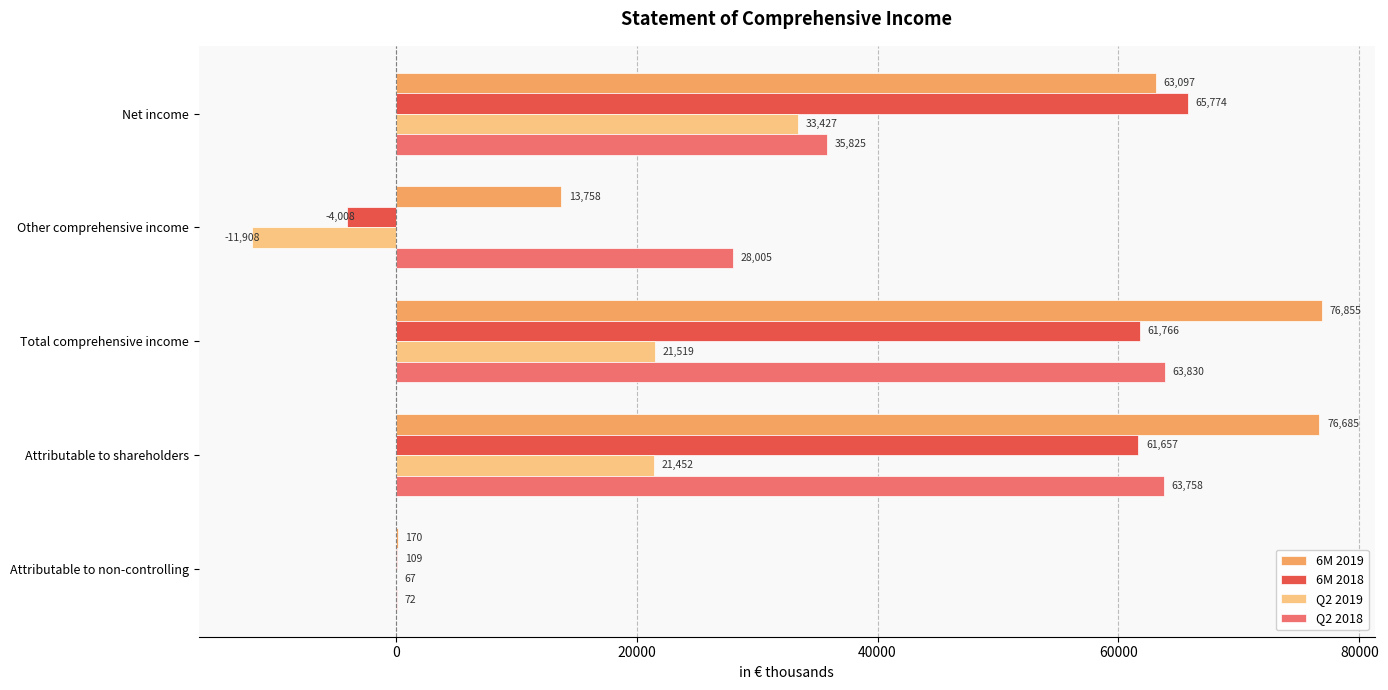

Is it true that 6M 2018 equals 61657 at Attributable to shareholders?

True